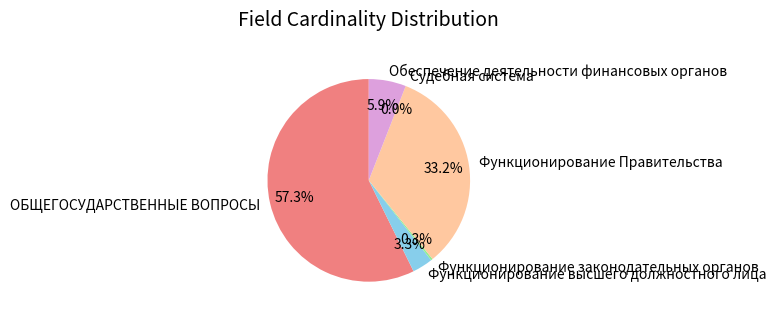

To the nearest percent, what is the difference between the largest and smallest slice percentages?

57%